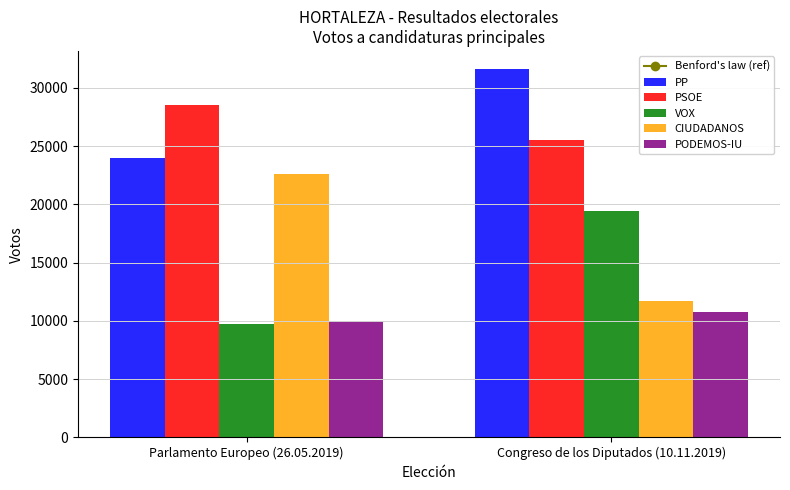

The CIUDADANOS series shows 22611 at Parlamento Europeo (26.05.2019). True or false?

True